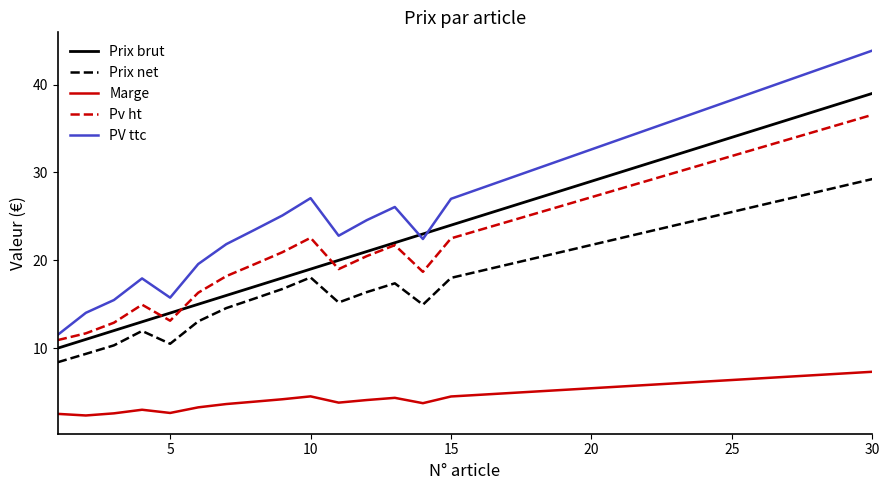

True or false: Marge and Pv ht intersect in this chart.

False